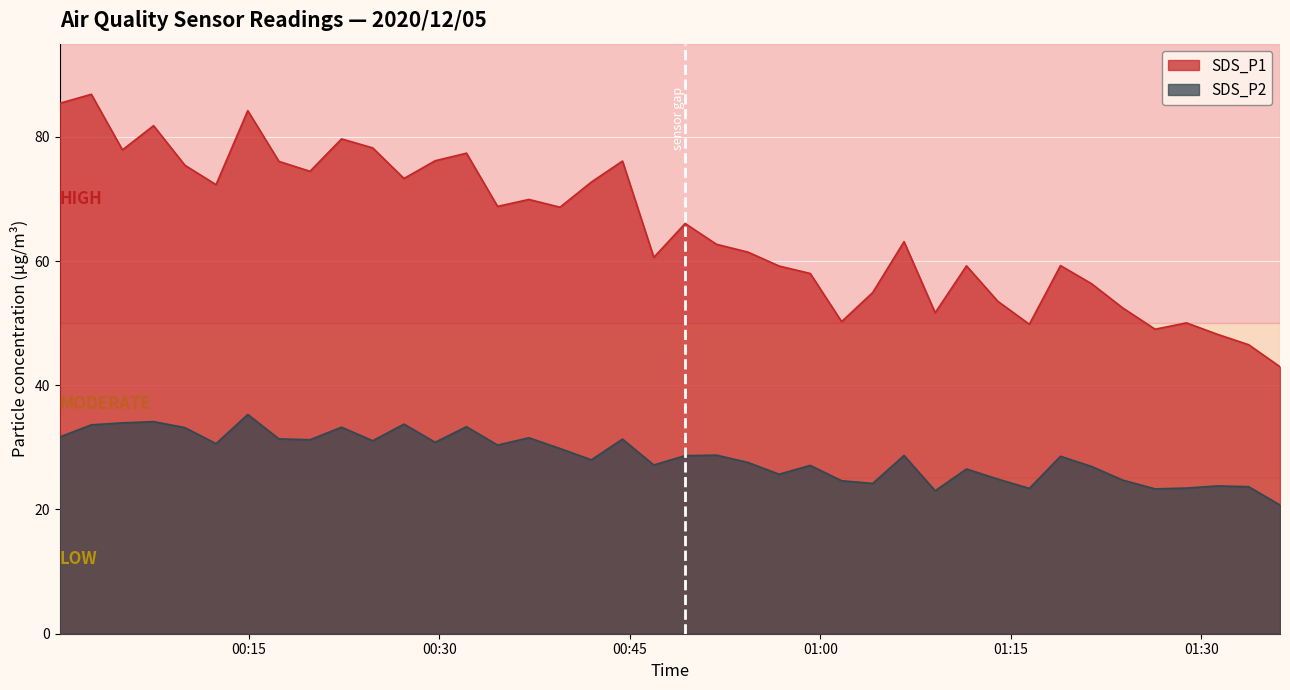

True or false: SDS_P2 has more than 0 interior local peaks.

True